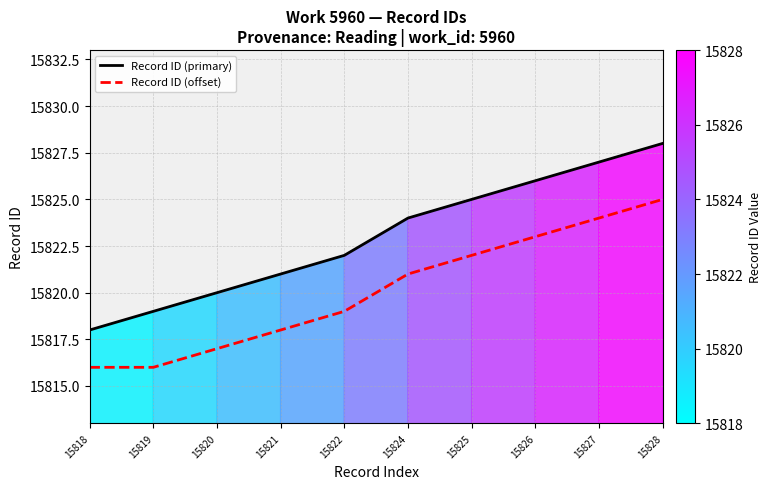

Is it true that Record ID (offset) equals 7427 at 15822?

False